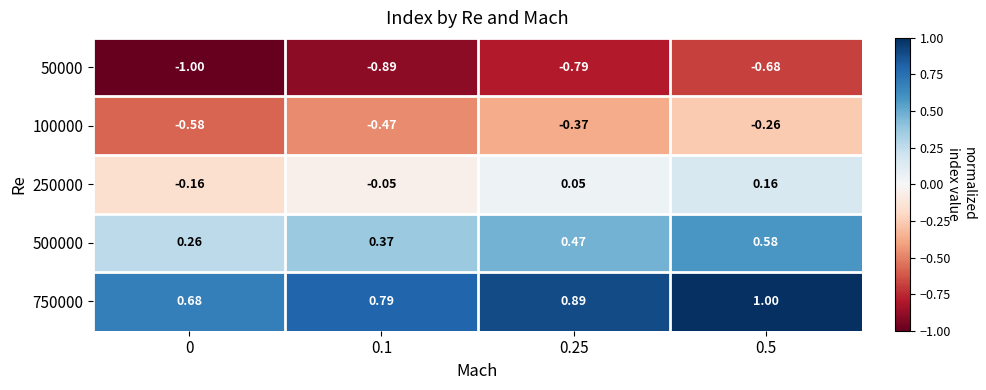

How many categories are shown in the chart?

4